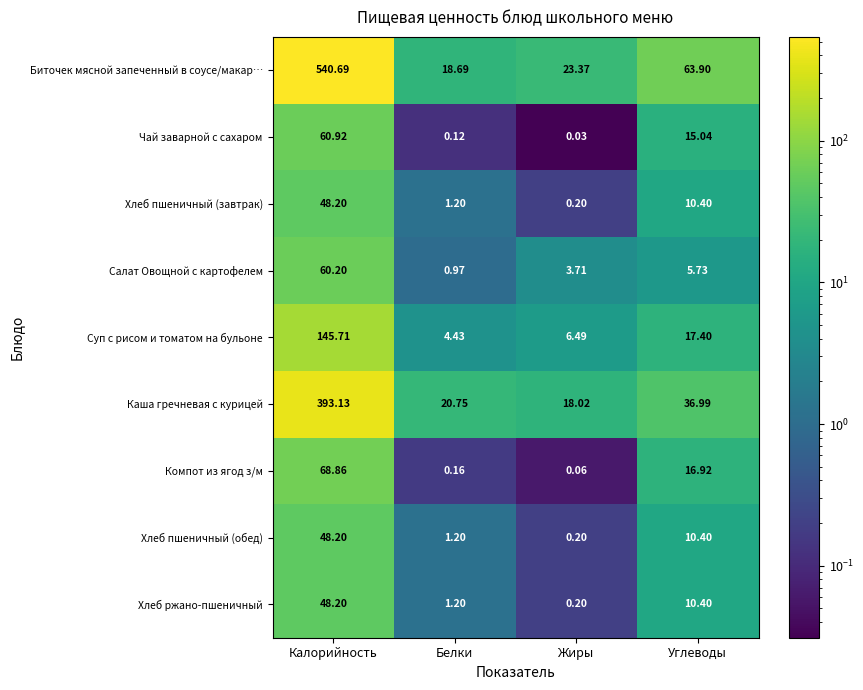

List the labels in order of Салат Овощной с картофелем value, largest first.

Калорийность, Углеводы, Жиры, Белки